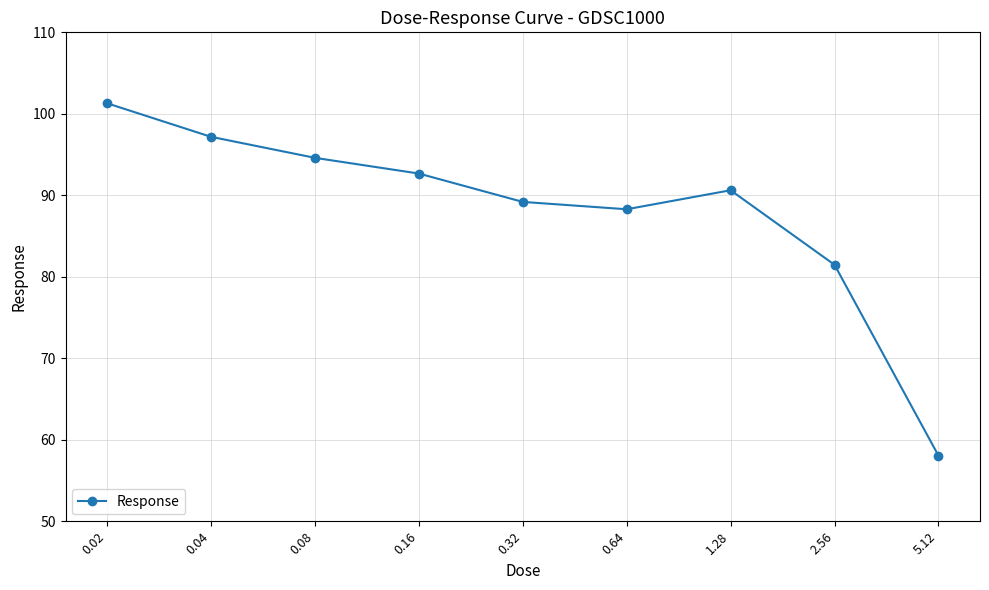

What is the greatest value displayed?

101.3